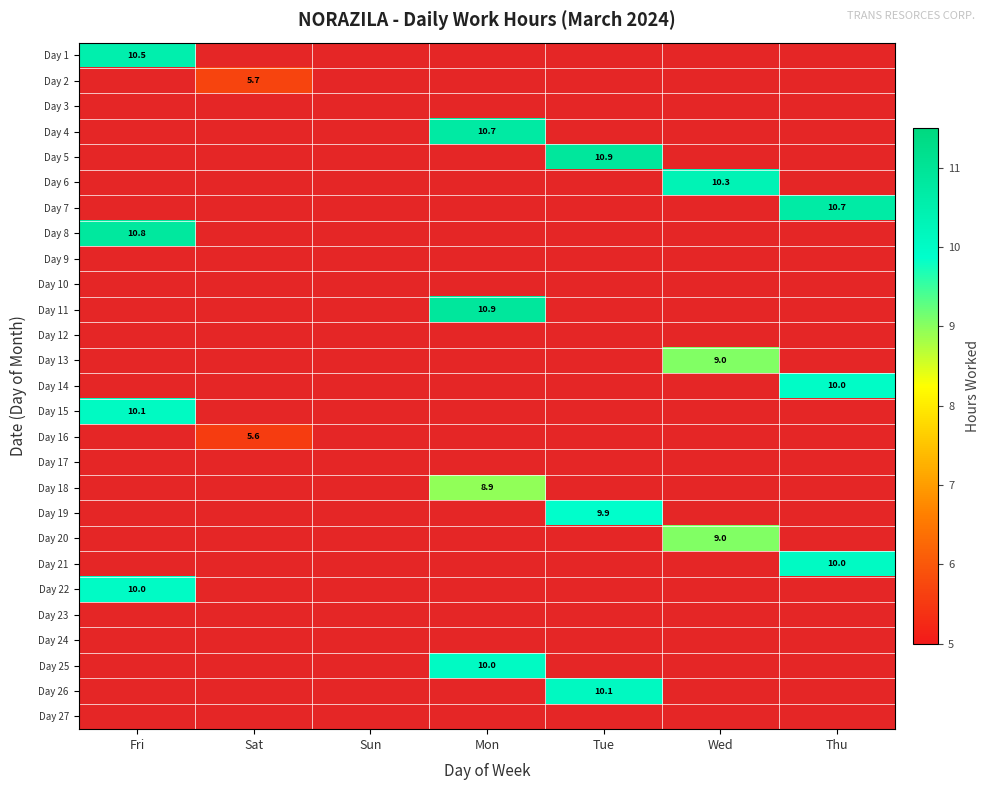

Where does the Day 18 series first go above 8?

Mon